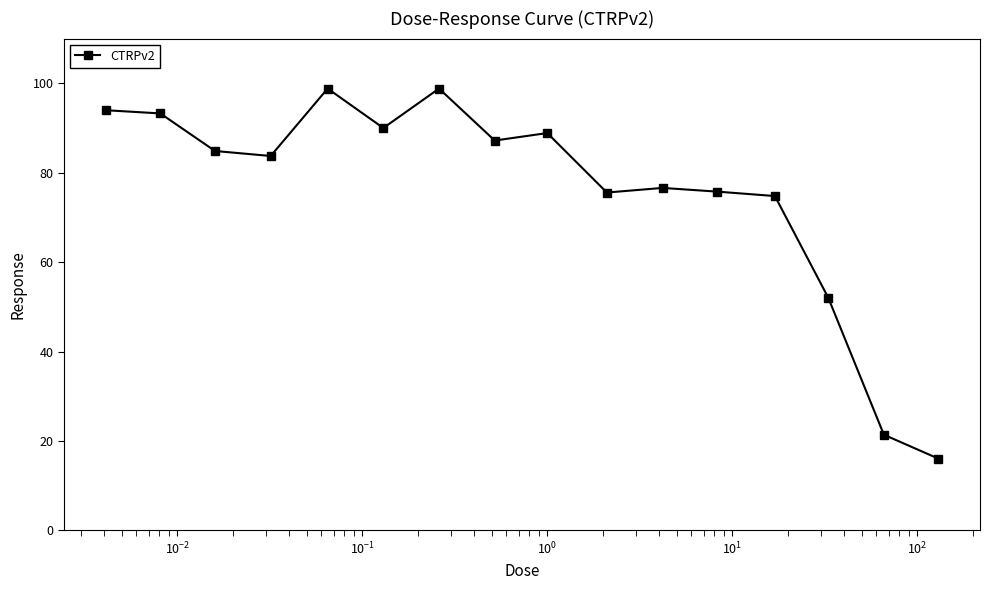

What is the maximum value shown in the chart?

98.8